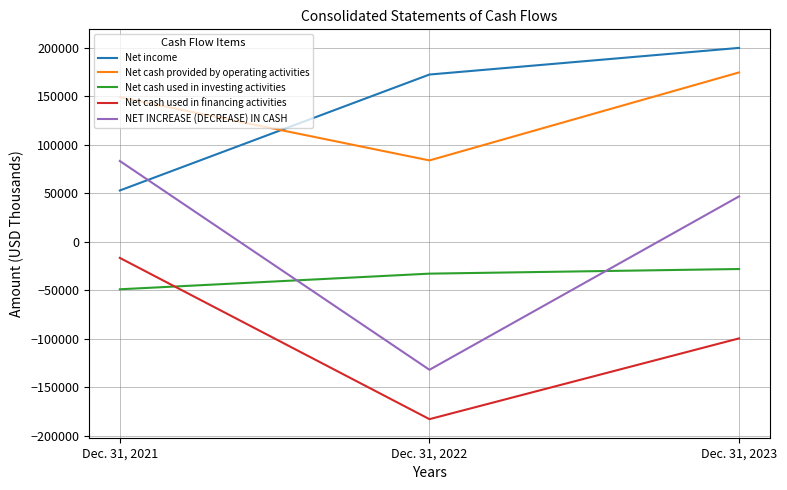

True or false: Net cash used in investing activities has a value of -8416 at Dec. 31, 2023.

False